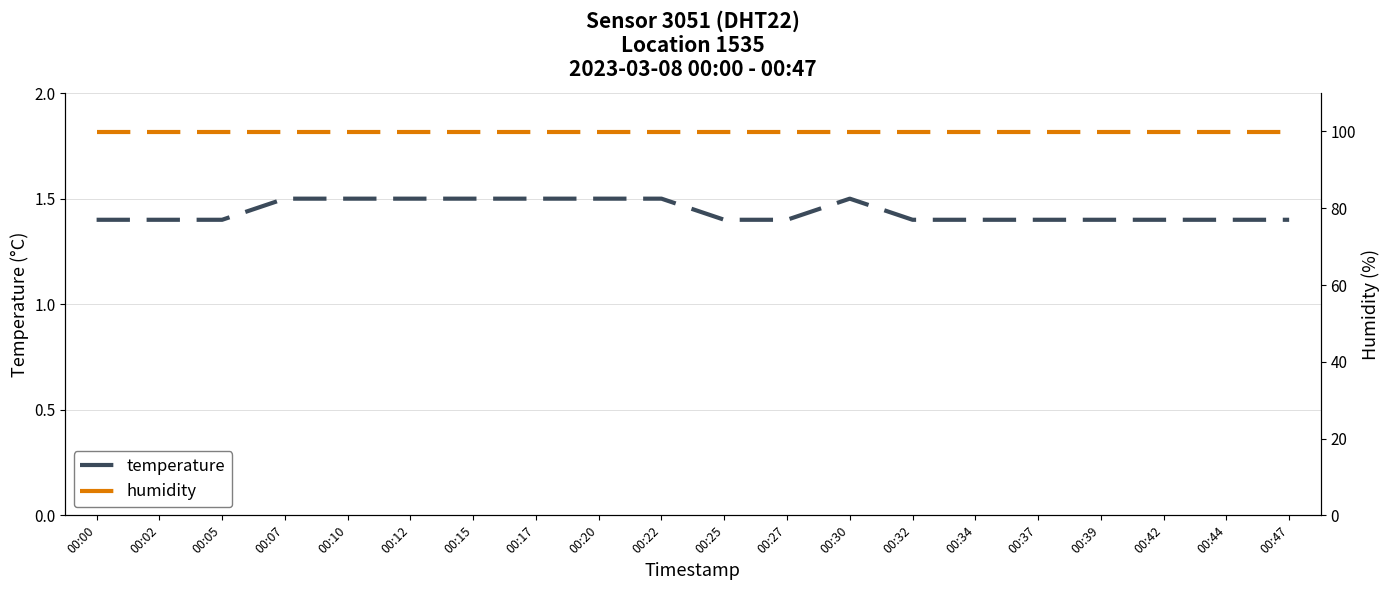

How many distinct data groups are displayed?

2